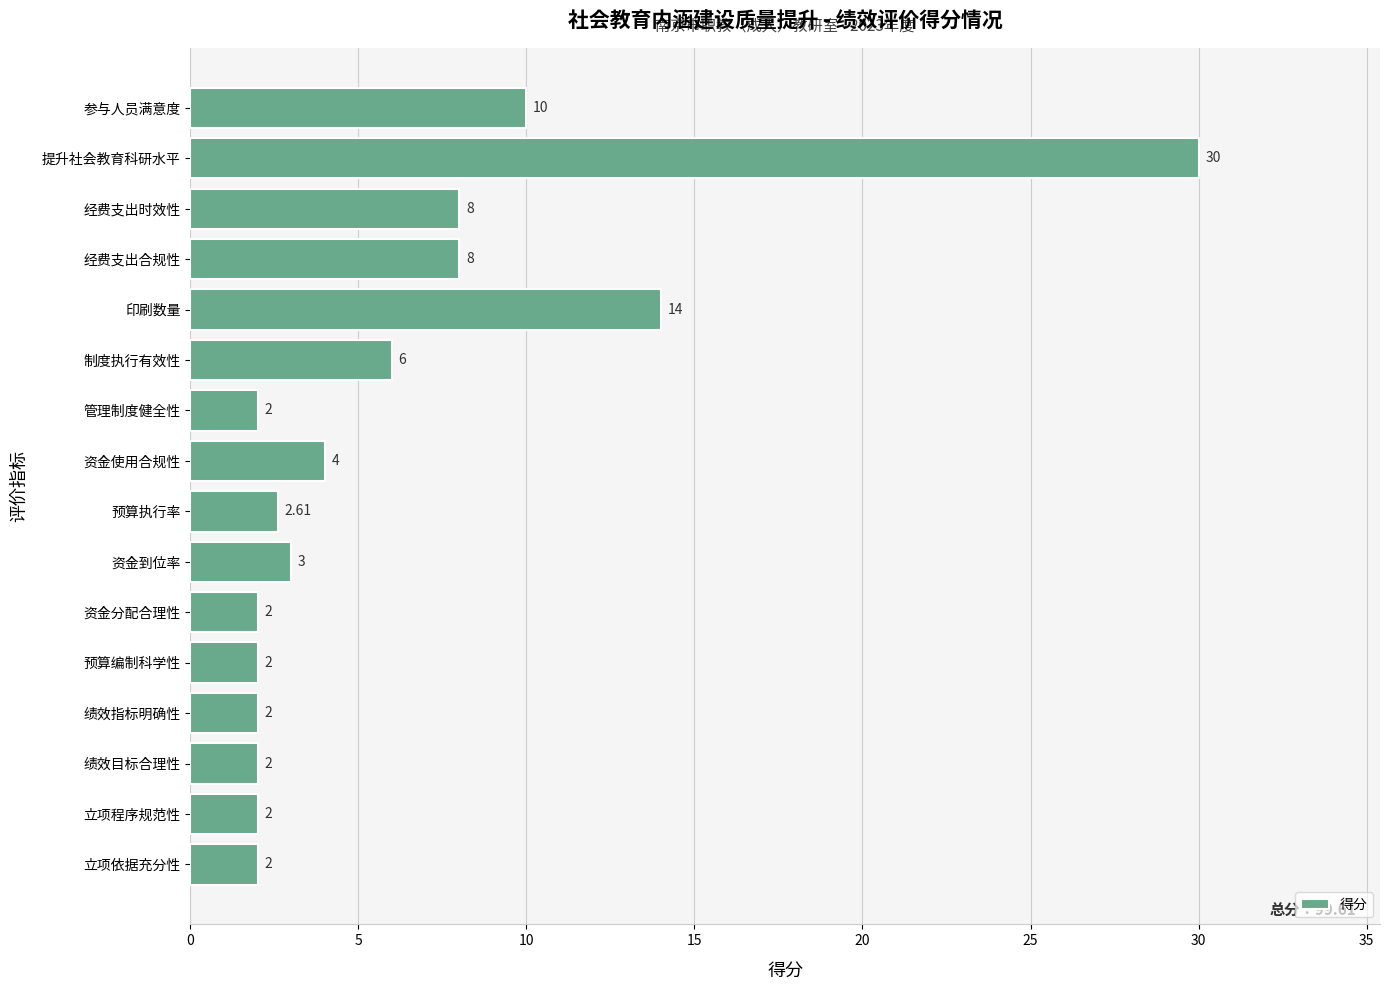

Which has a higher value, 预算执行率 or 绩效指标明确性?

预算执行率